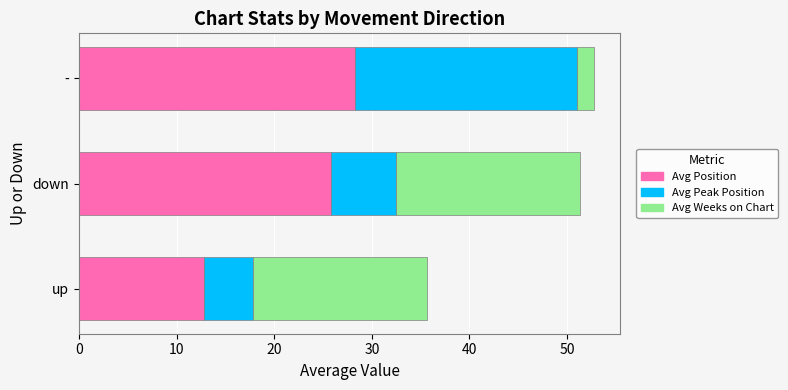

What is the lowest value of the Avg Position series?

12.8